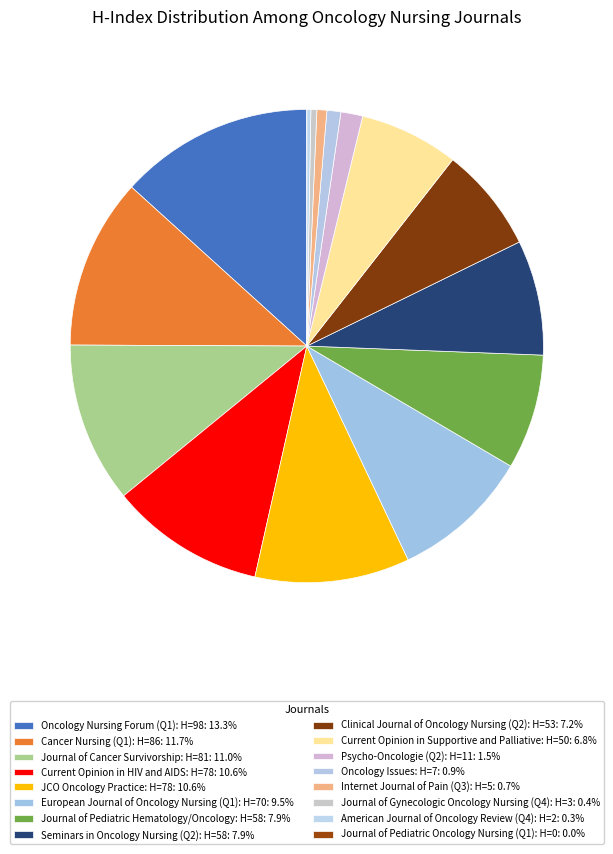

True or false: Current Opinion in Supportive and Palliative: H=50 accounts for 7% of the total.

True